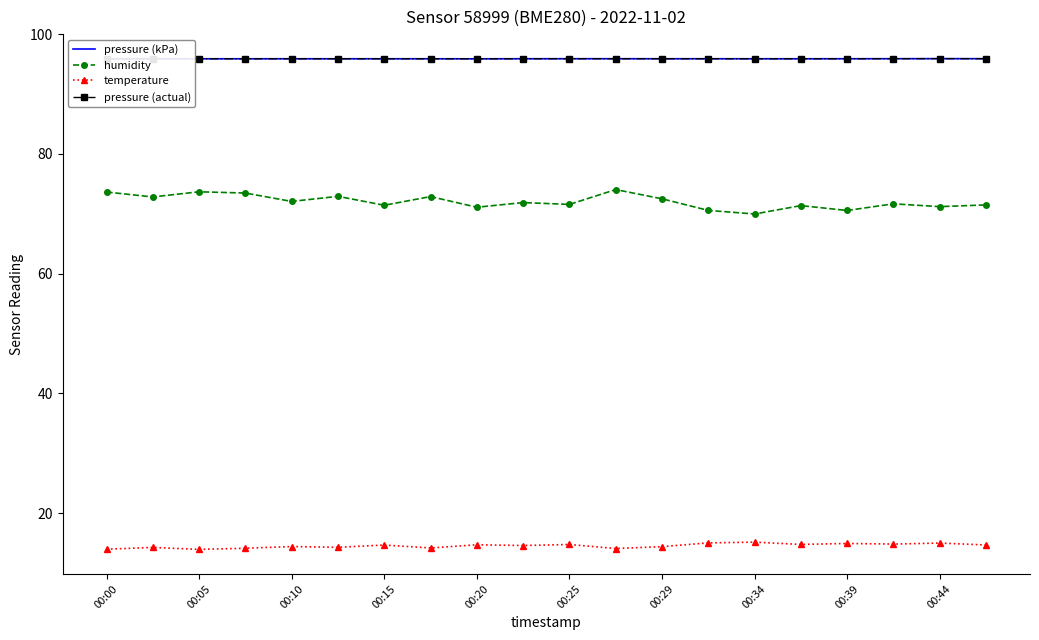

Is it true that humidity equals 71.4 at 00:15?

True